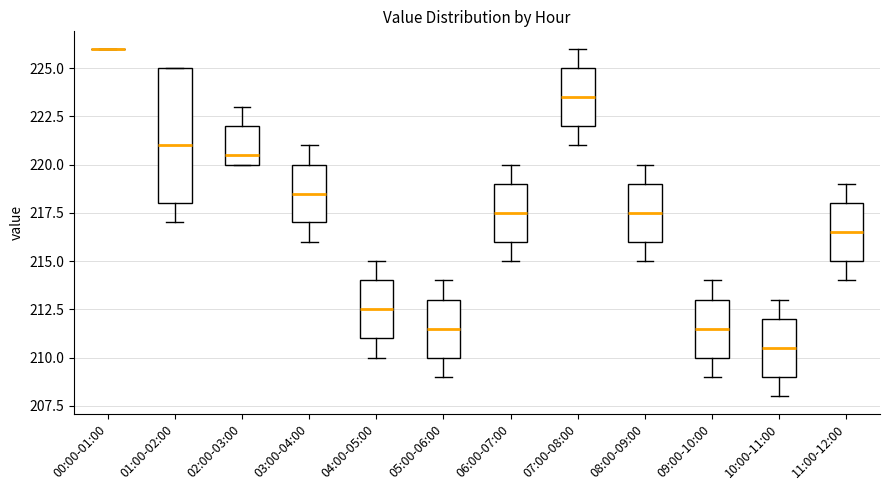

Which box is the tallest, from its lower edge to its upper edge?

01:00-02:00